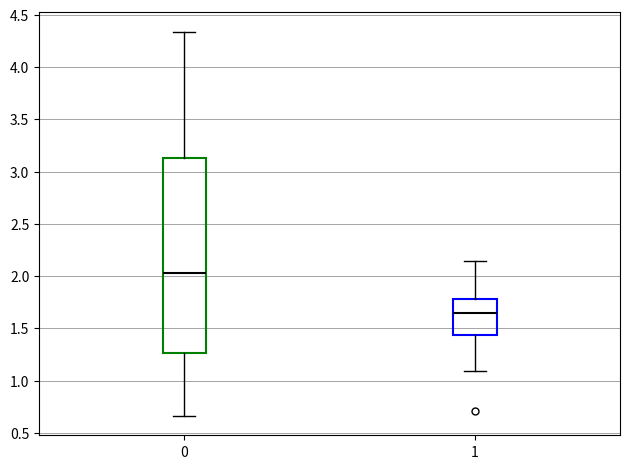

Where does the lower whisker of the box at x = 0 end on the y-axis? The values are not printed on the chart, so give them approximately, as read against the axis.

0.65